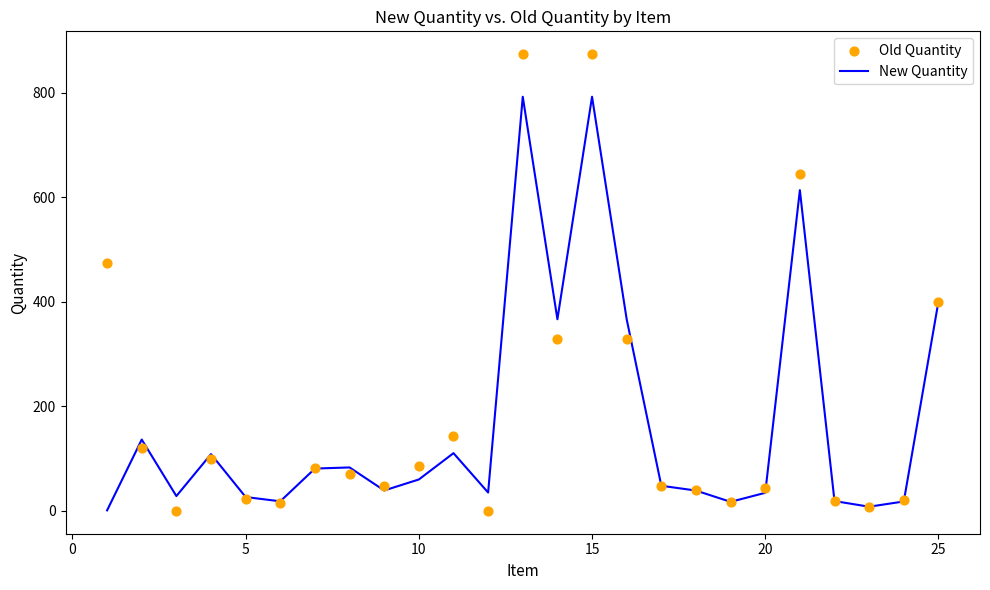

What are all the series names shown in the legend?

New Quantity, Old Quantity